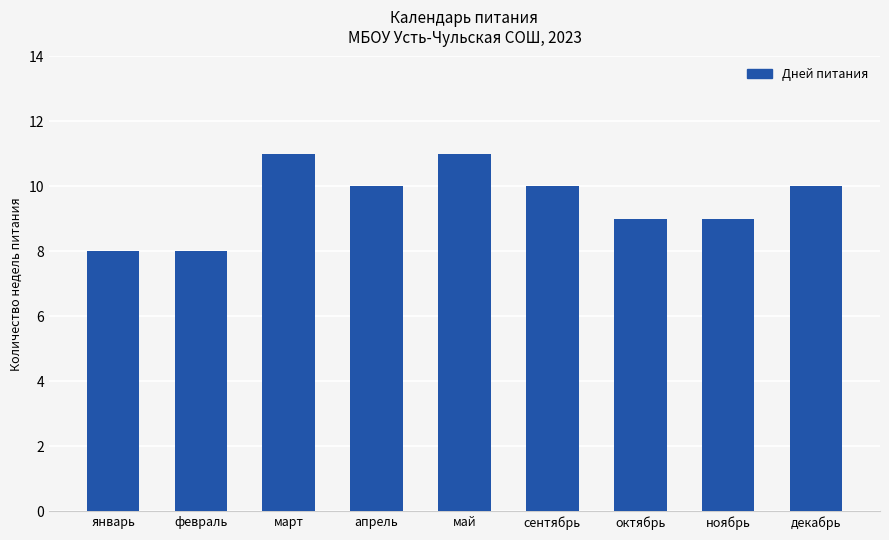

What is the label of the 5th bar from the right?

май